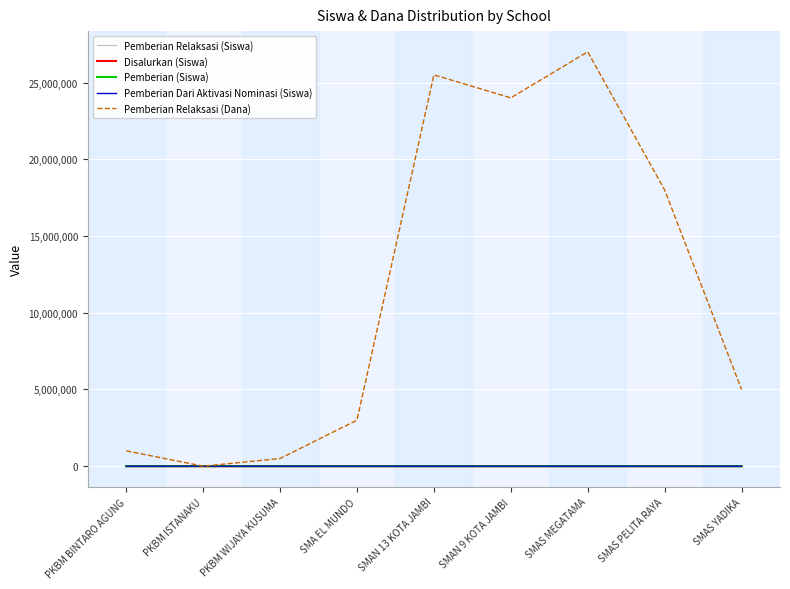

The value of Pemberian Relaksasi (Dana) at SMAS MEGATAMA is 27000000. True or false?

True